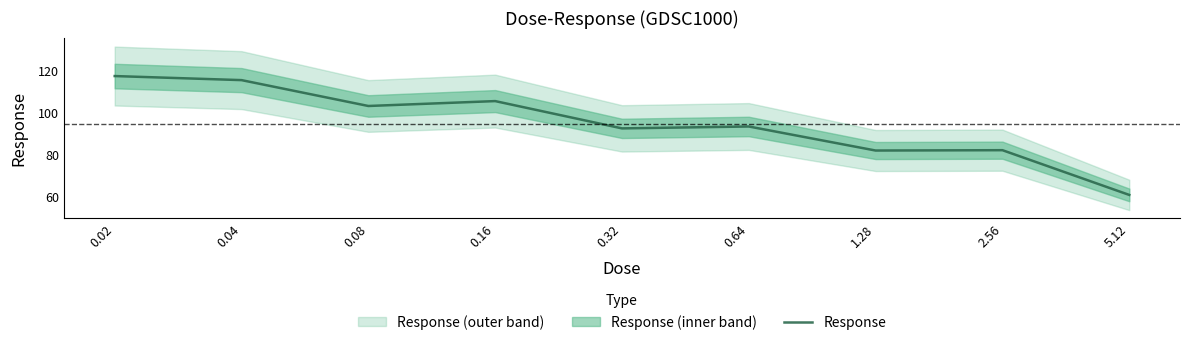

What is the ratio of the value at 0.16 to the value at 2.56?

1.3